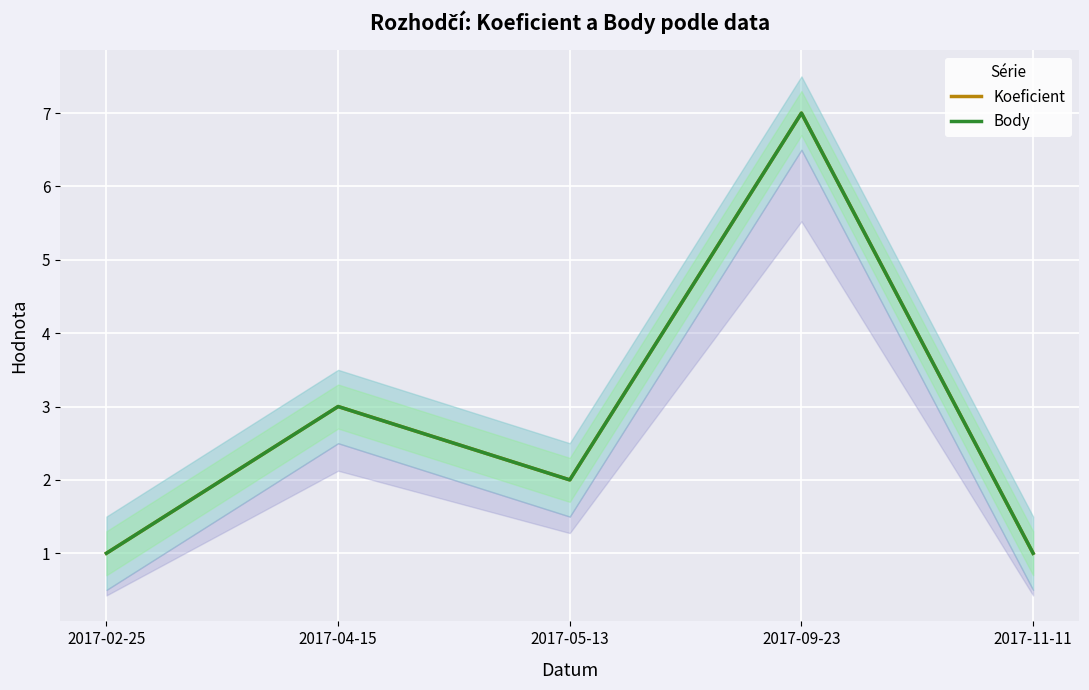

How many categories are shown in the chart?

5